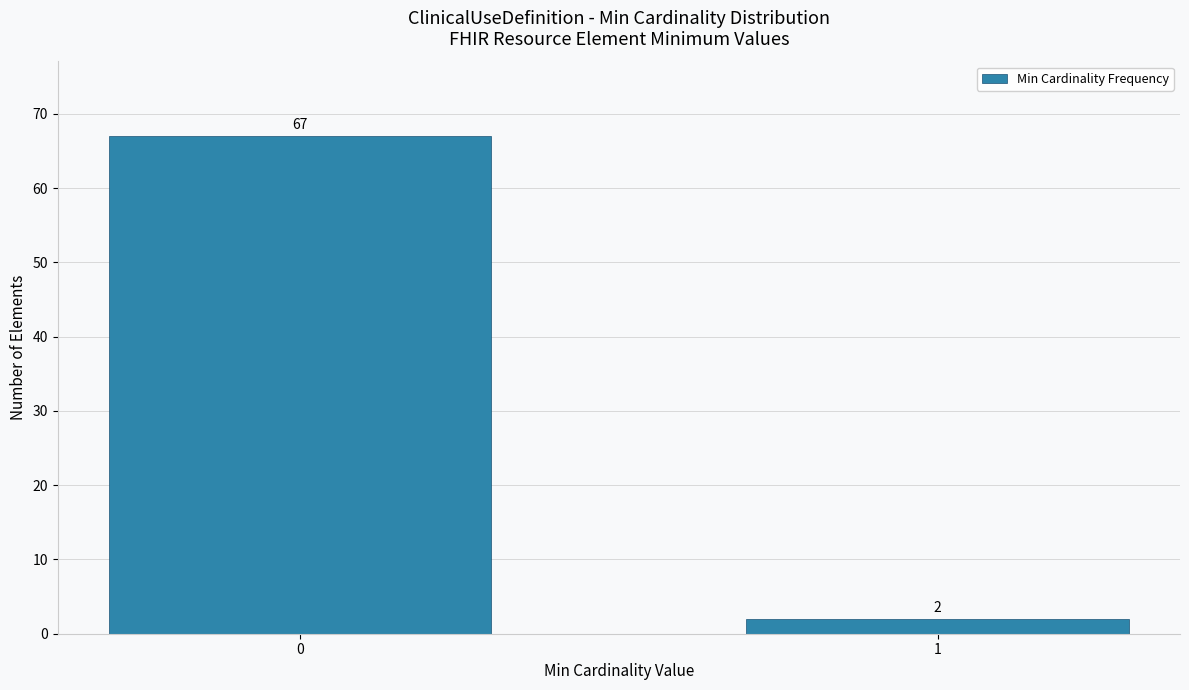

Reading left to right, extract all data points from this chart.

67	2